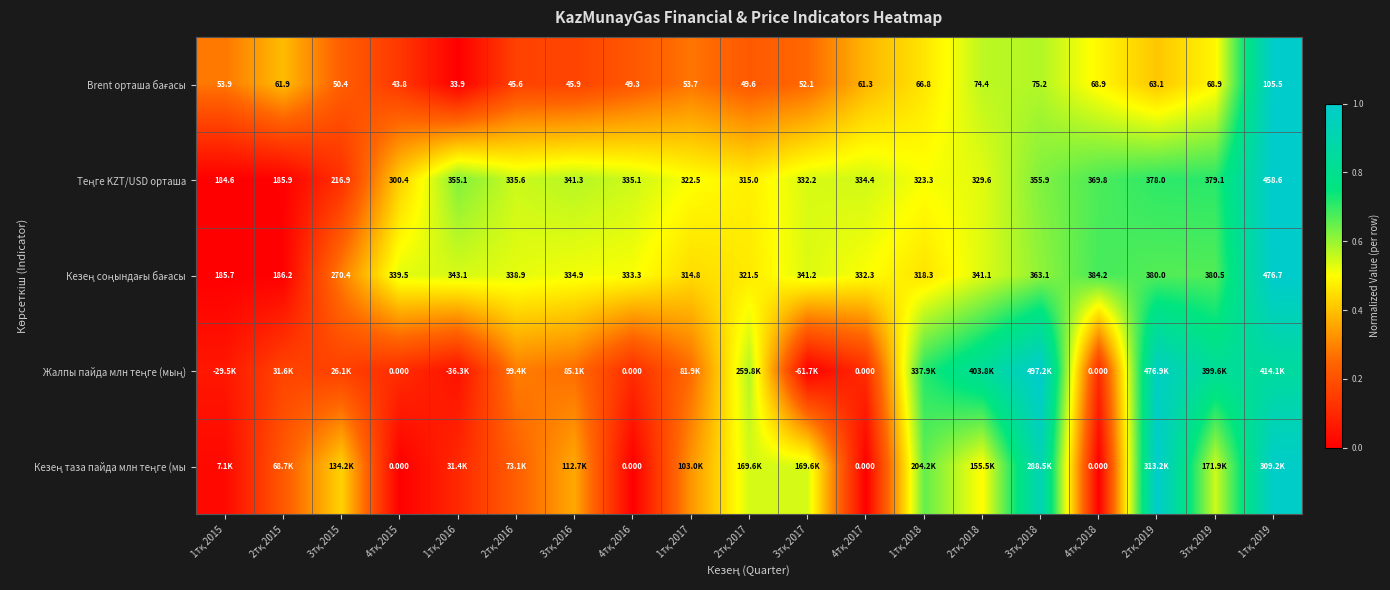

Where is Brent орташа бағасы nearest to the value 0?

1тқ 2016